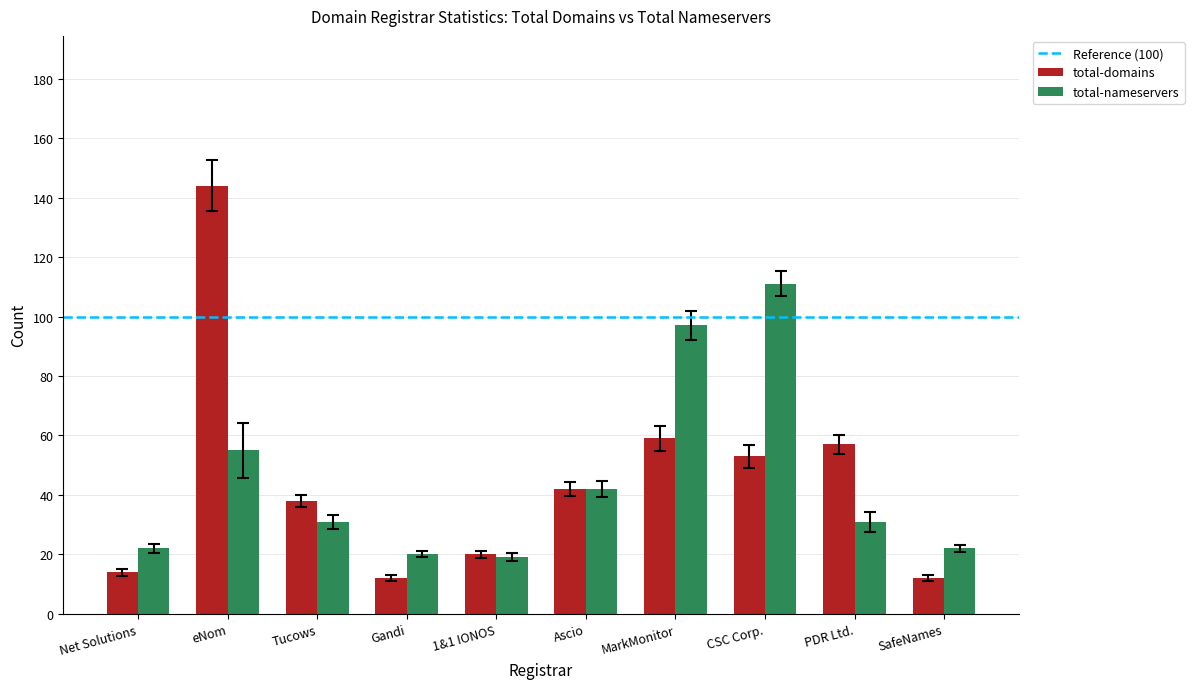

Reading left to right, extract all data points from this chart.

total-domains: Net Solutions=14	eNom=144	Tucows=38	Gandi=12	1&1 IONOS=20	Ascio=42	MarkMonitor=59	CSC Corp.=53	PDR Ltd.=57	SafeNames=12
total-nameservers: Net Solutions=22	eNom=55	Tucows=31	Gandi=20	1&1 IONOS=19	Ascio=42	MarkMonitor=97	CSC Corp.=111	PDR Ltd.=31	SafeNames=22